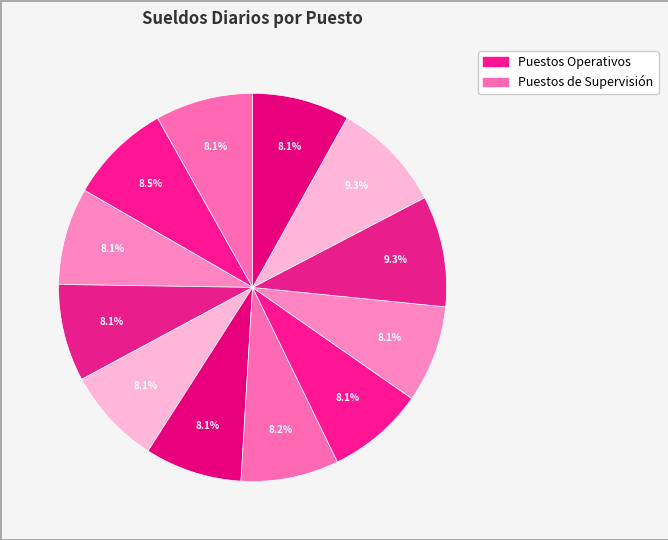

Count the number of slices in the pie.

12